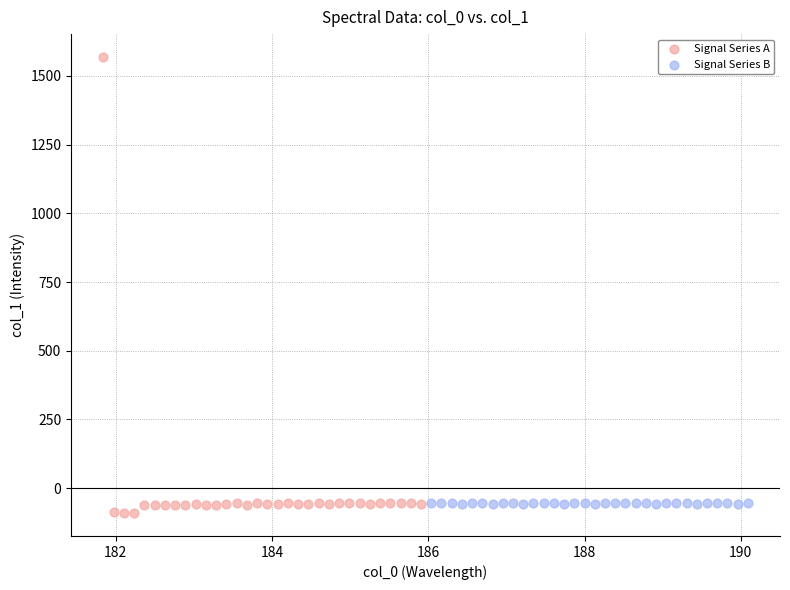

Which series has the widest spread of Y values?

Signal Series A